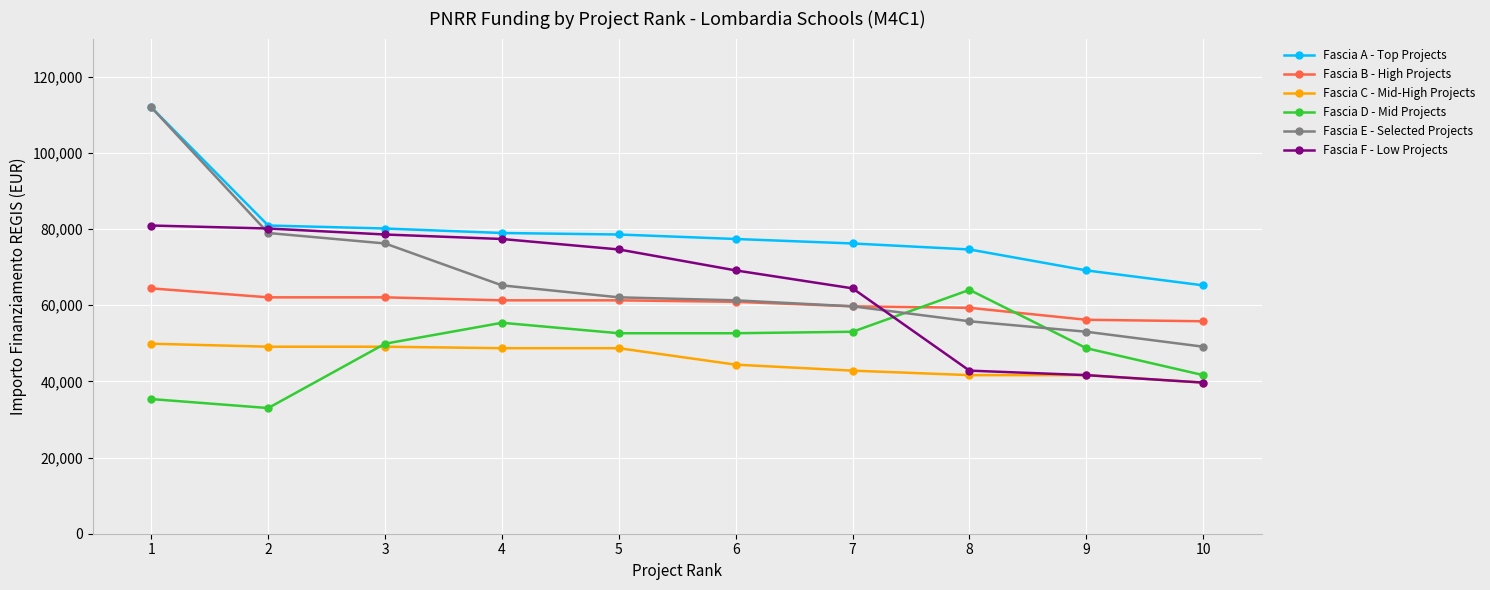

What is the value of the Fascia A - Top Projects point at the 8th from the left?

74632.7